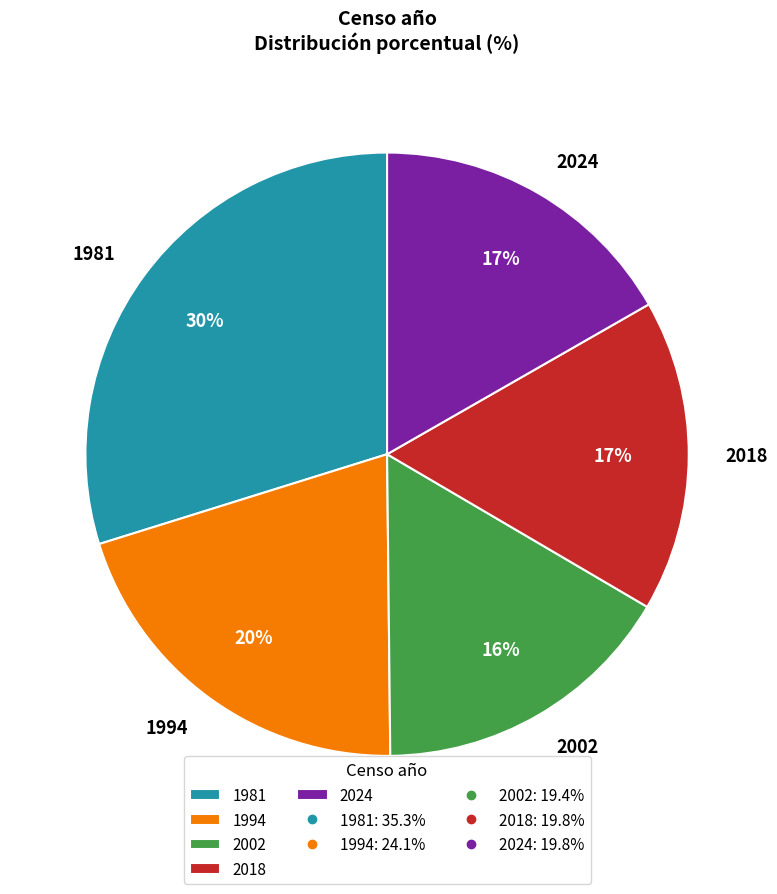

True or false: 2024 accounts for 17% of the total.

True